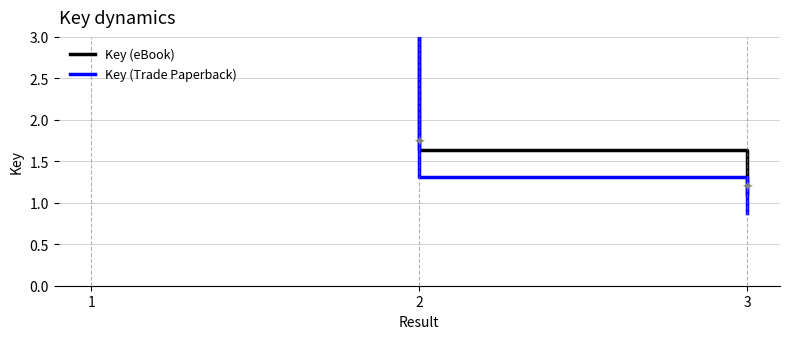

At which label is Key (eBook) closest to 6?

2